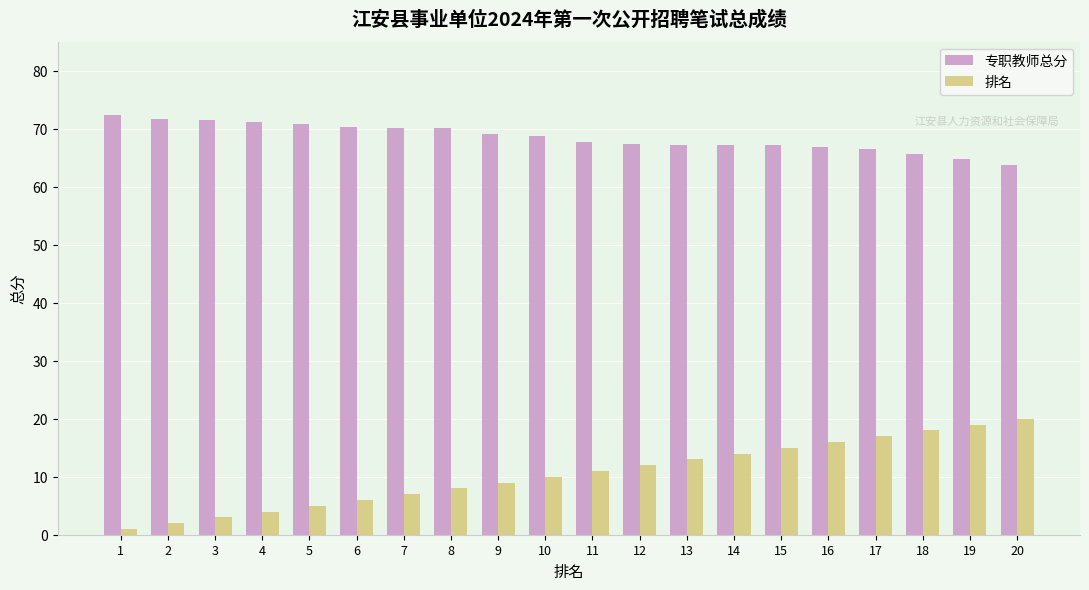

List the series in order of their overall mean, lowest first.

排名, 专职教师总分